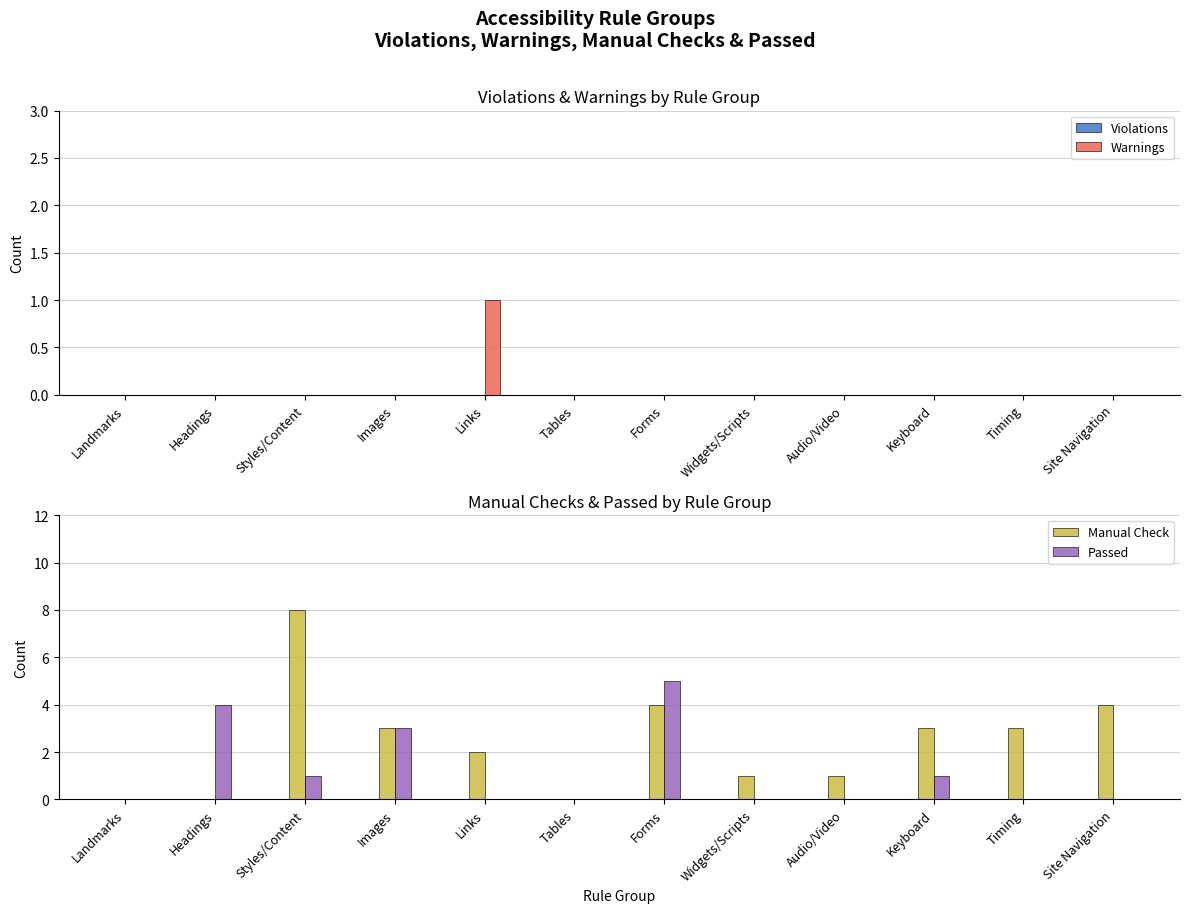

Which series changed the most between Images and Tables?

Manual Check